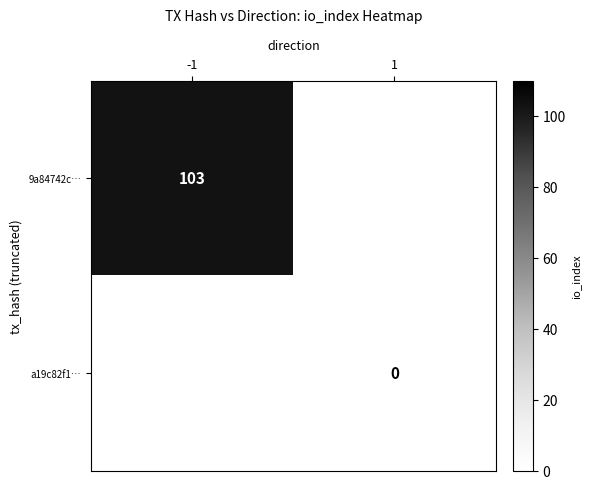

Which series changed the most between direction and io_index?

9a84742cffba5db3c5660fcb716789e258716d7